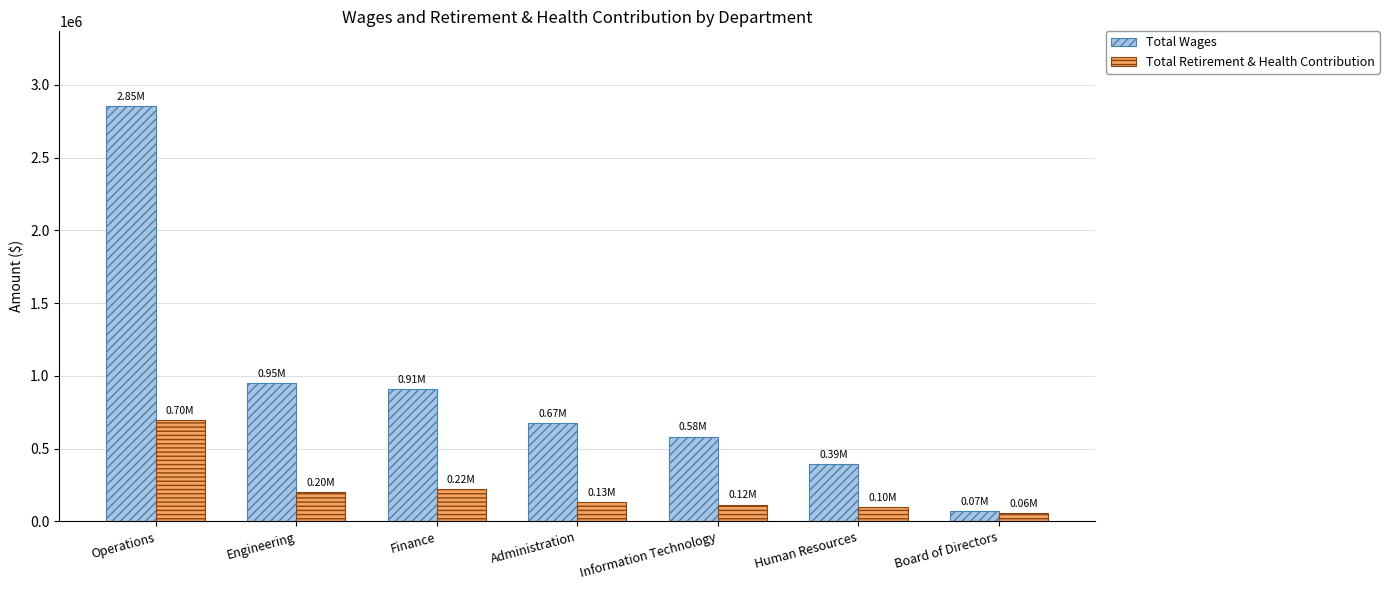

Reading left to right, what are all the values shown in this chart?

Total Wages: Operations=2853806	Engineering=951173	Finance=909931	Administration=673571	Information Technology=582678	Human Resources=392917	Board of Directors=68400
Total Retirement & Health Contribution: Operations=698638	Engineering=202928	Finance=220803	Administration=130092	Information Technology=115595	Human Resources=98056	Board of Directors=58820